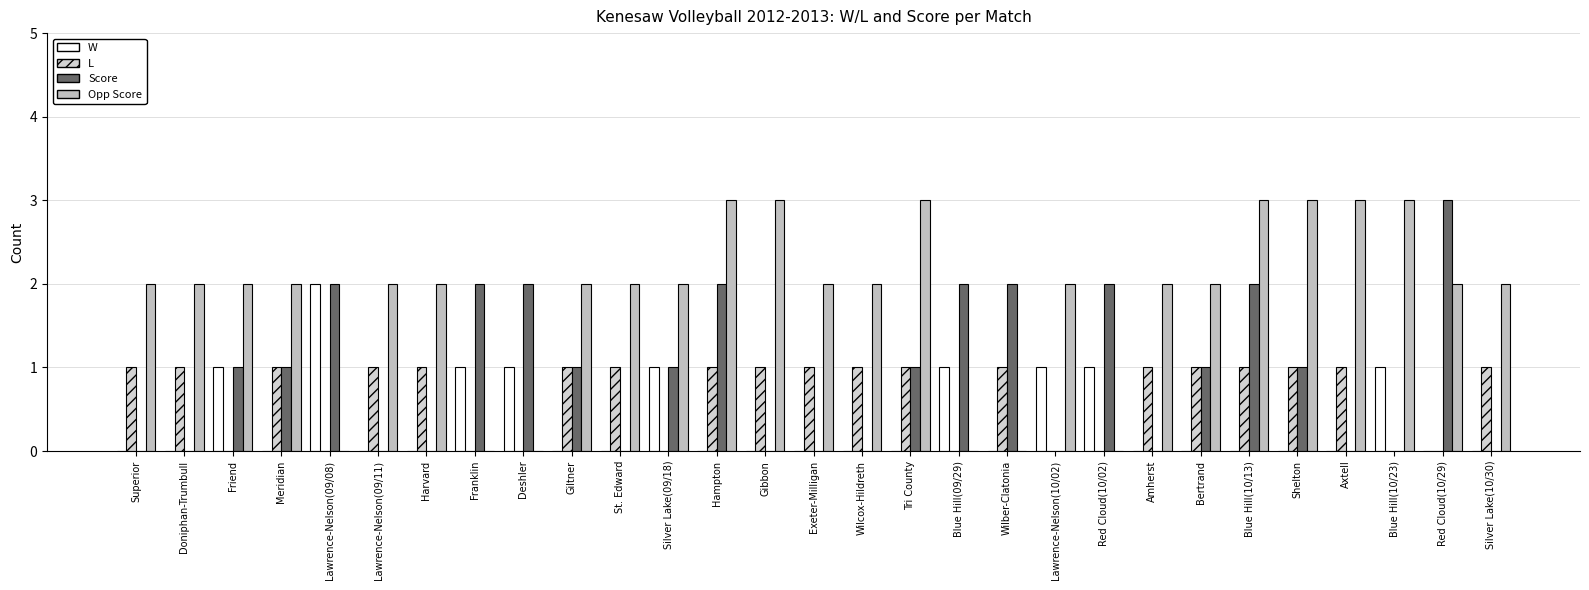

How many series are shown in this chart?

4